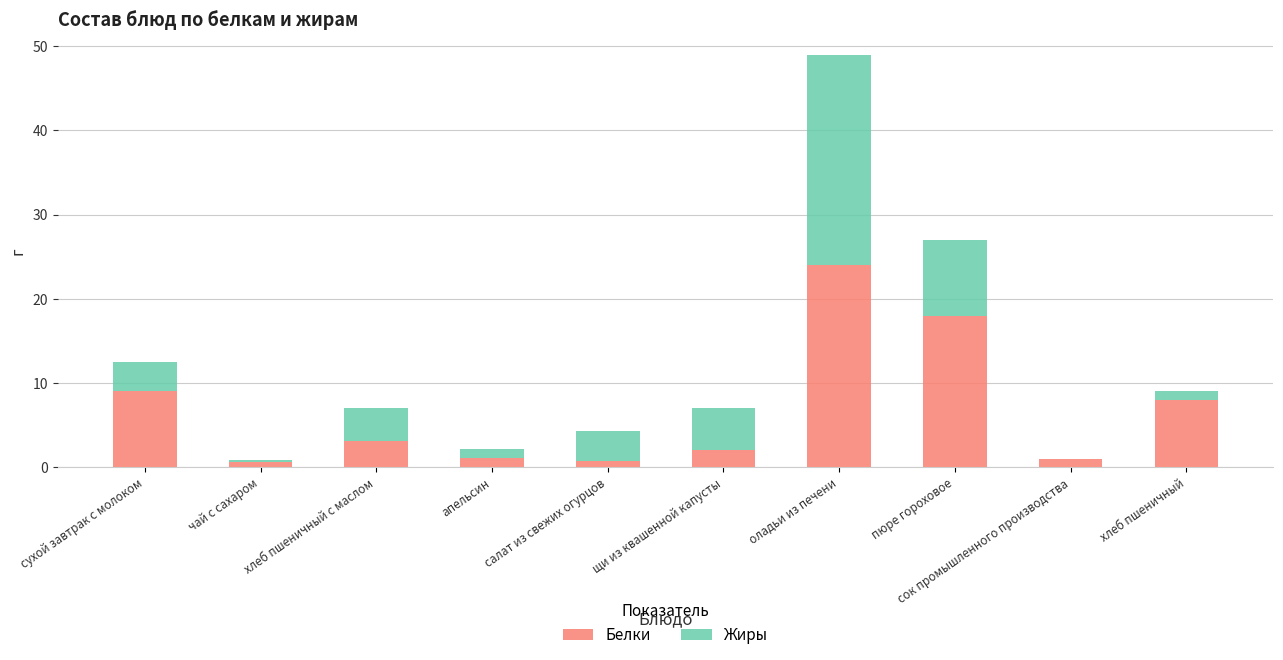

Is it true that Белки equals 9.0 at сухой завтрак с молоком?

True